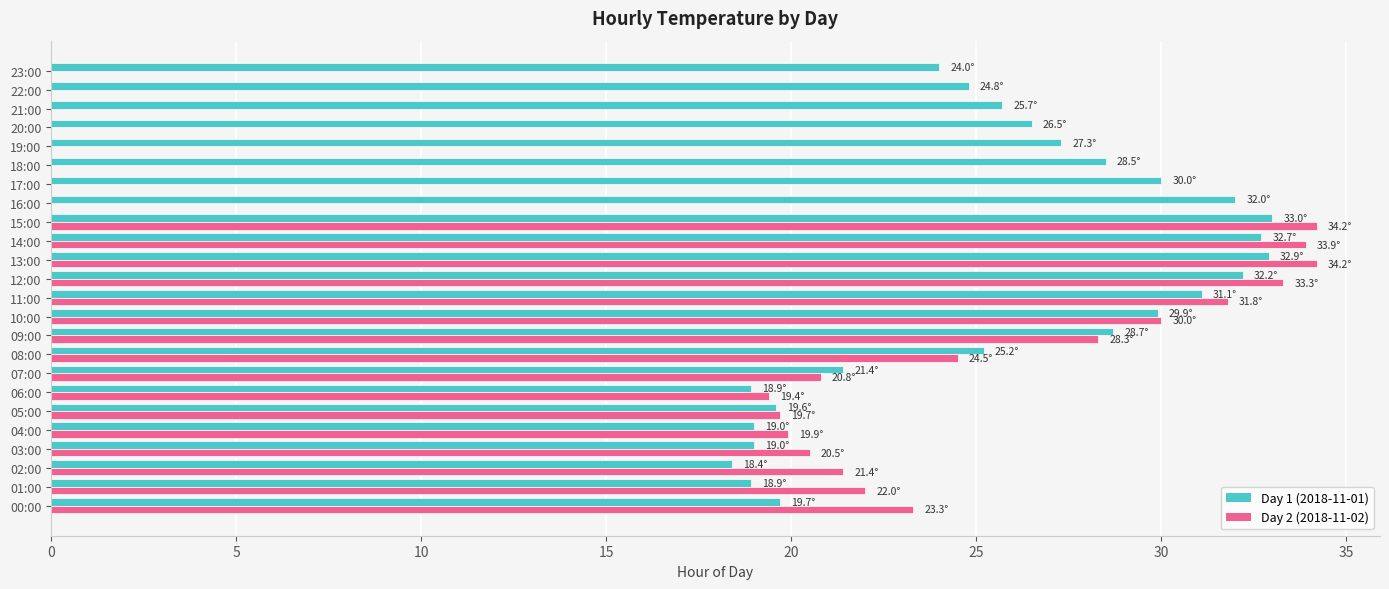

Is the value of Day 1 (2018-11-01) at 18:00 greater than the value of Day 2 (2018-11-02) at 07:00?

Yes